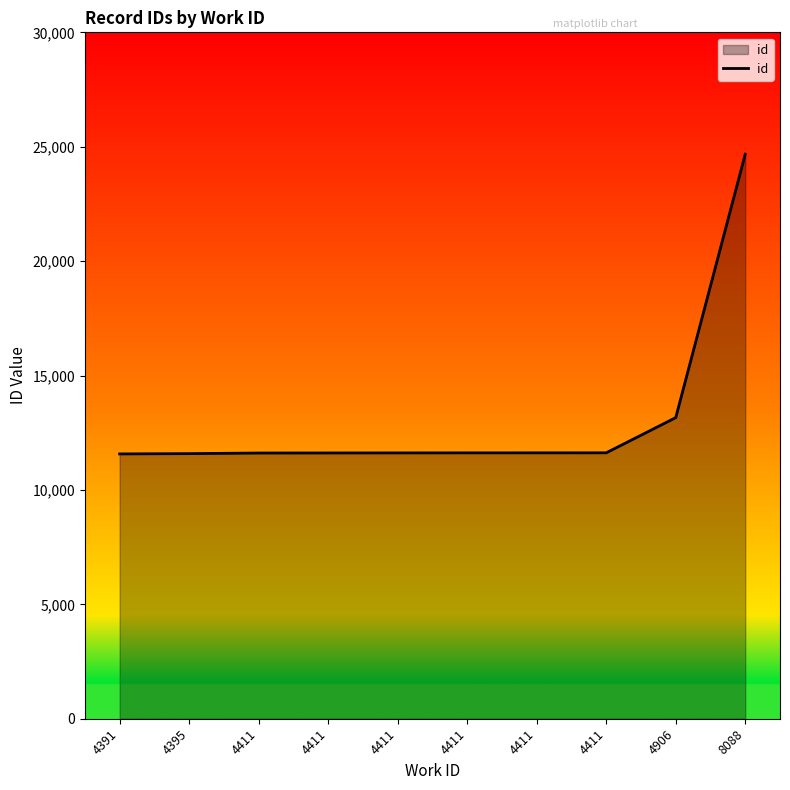

How many lines are shown in the chart?

1